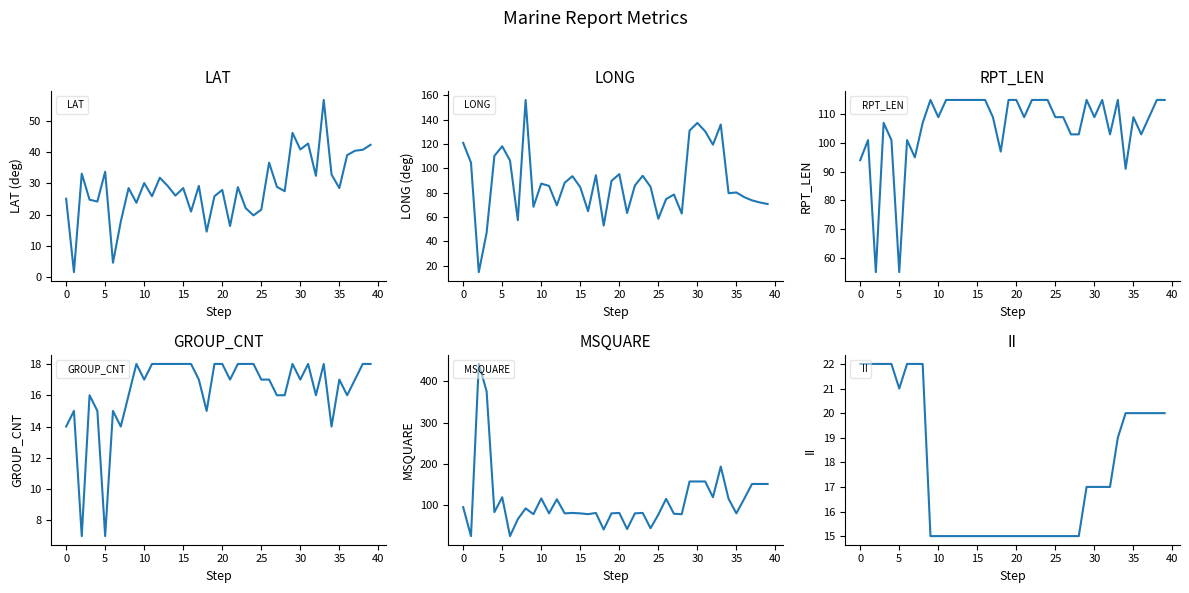

How many lines are shown in the chart?

6